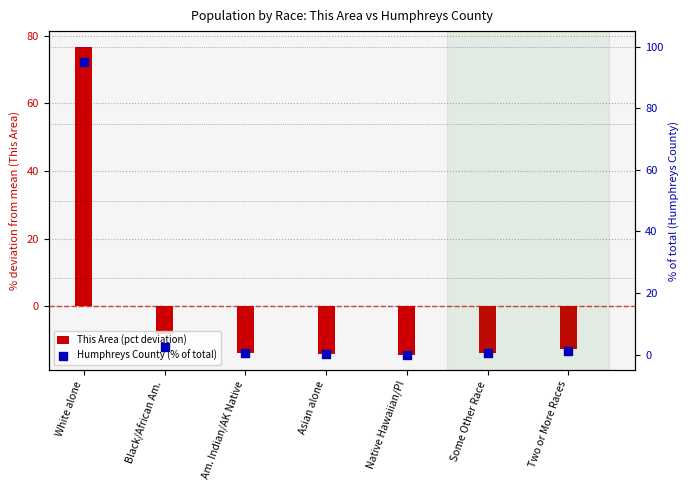

What are all the series names shown in the legend?

This Area (pct deviation), Humphreys County (% of total)